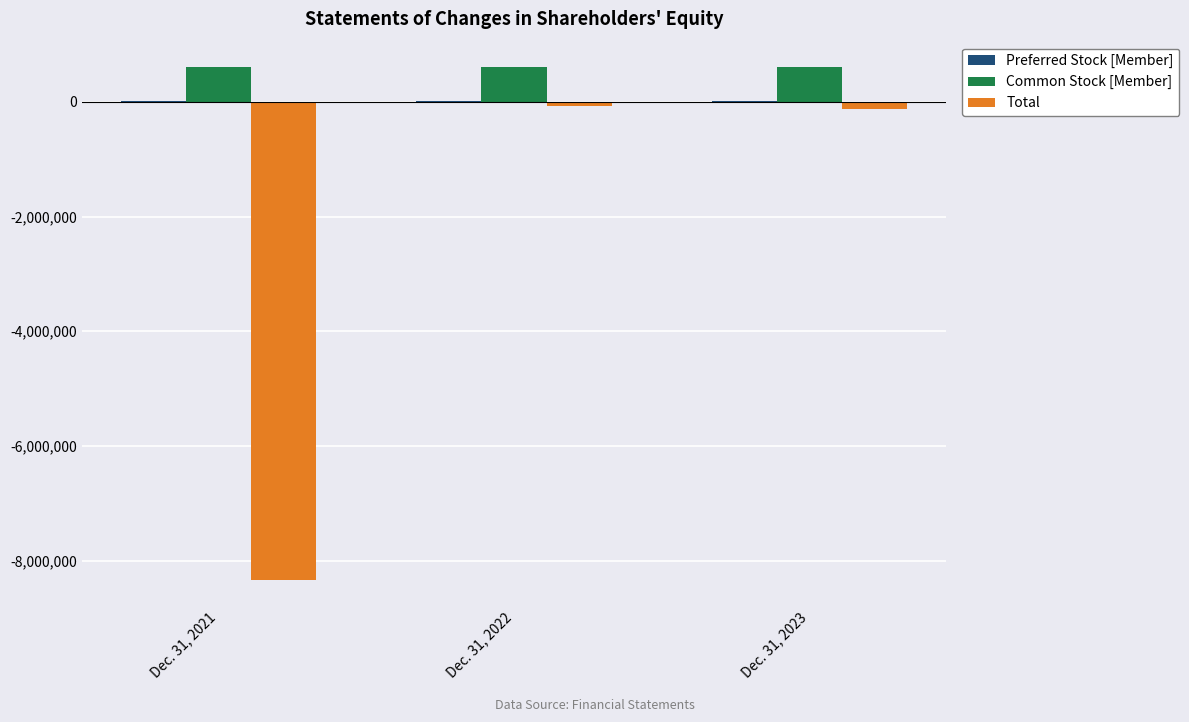

What is the sum of all Total values?

-8528173